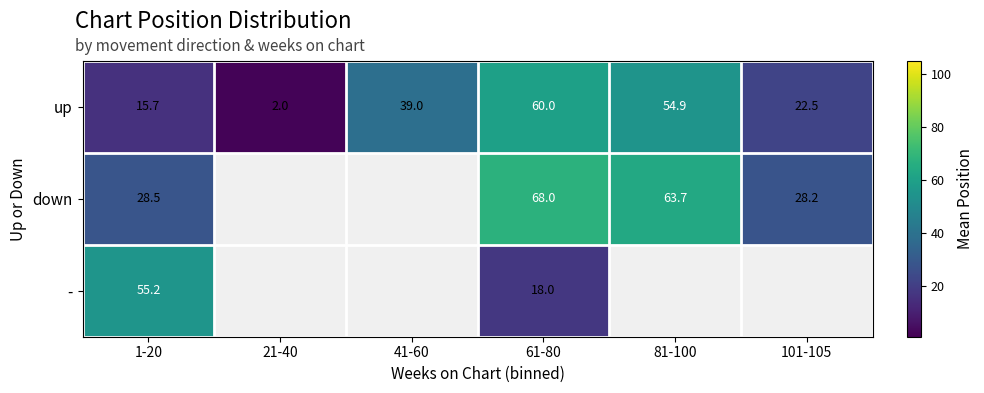

What is the total value across all series at 1-20?

99.4